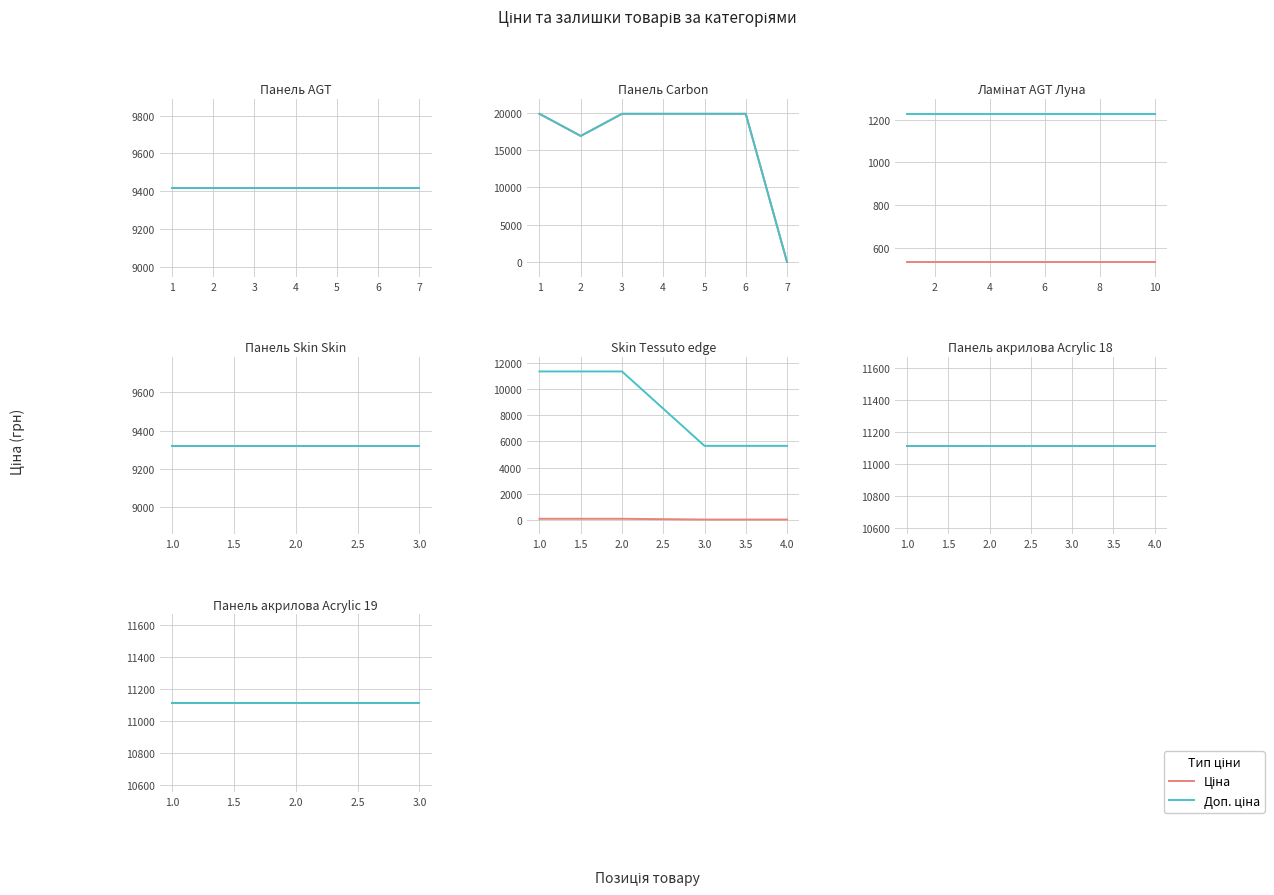

Where is the first local minimum for Ціна?

Skin Tessuto